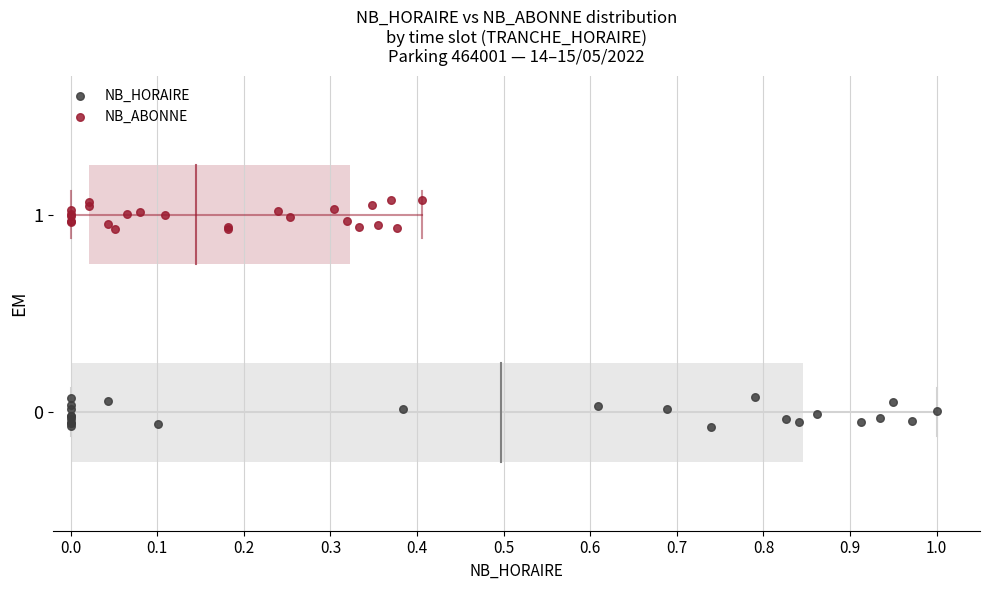

Which series reaches the minimum Y coordinate?

NB_HORAIRE